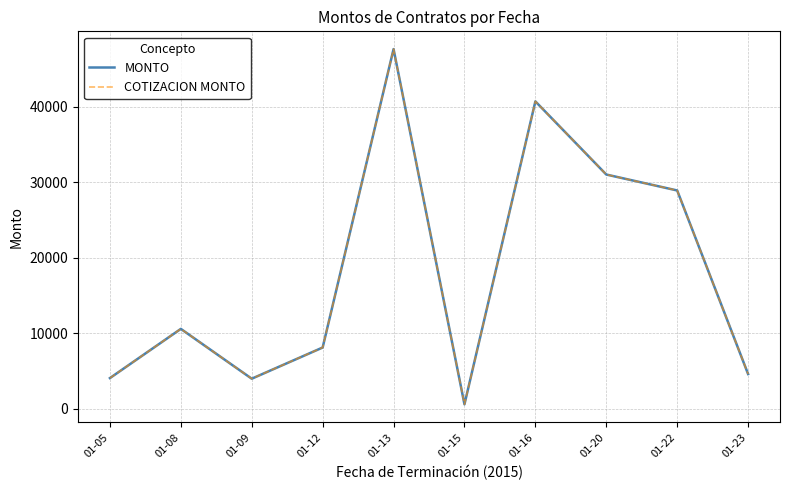

Does the chart display data point markers on the line(s)?

No